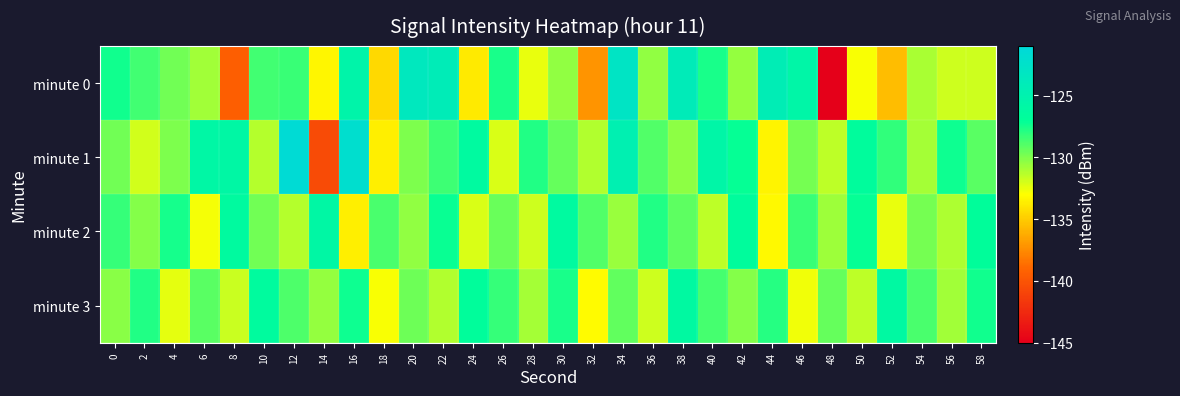

Which label corresponds to the largest value in the chart?

12